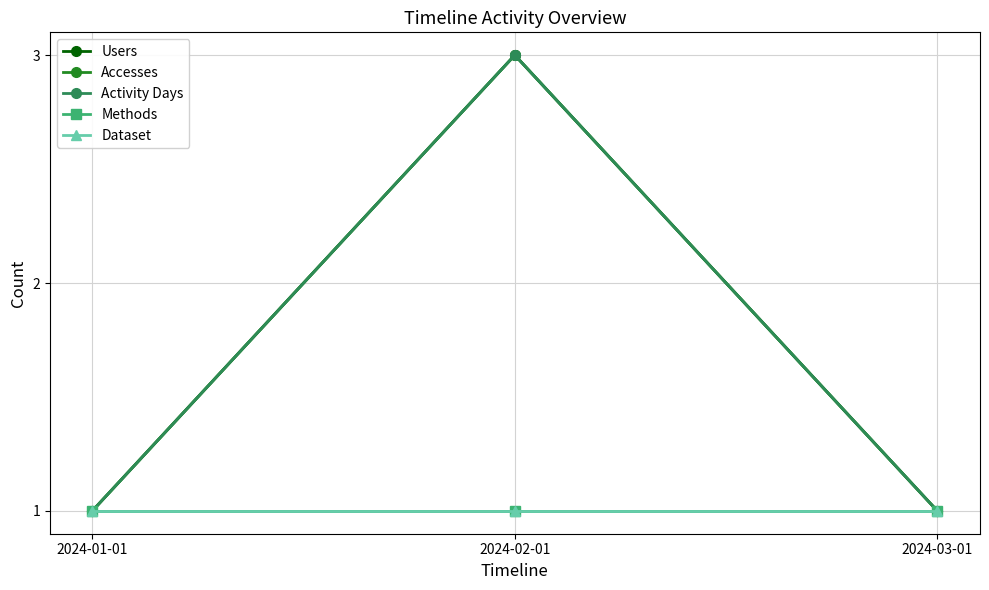

The value of Users at 2024-01-01 is 1. True or false?

True